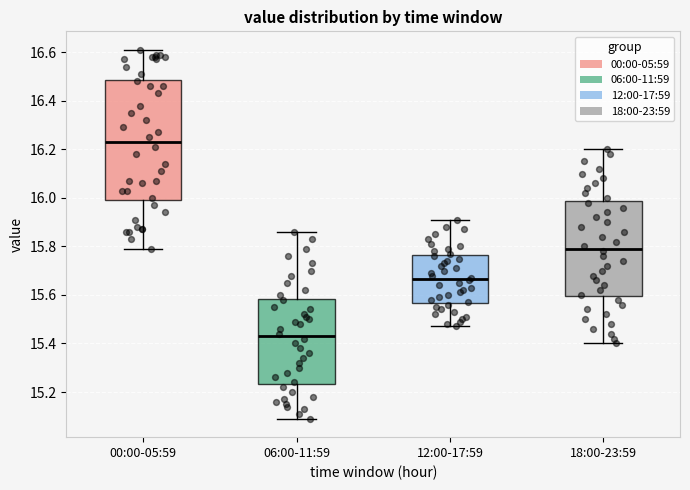

Where does the upper whisker of the box for 00:00-05:59 end on the y-axis? The values are not printed on the chart, so give them approximately, as read against the axis.

16.62